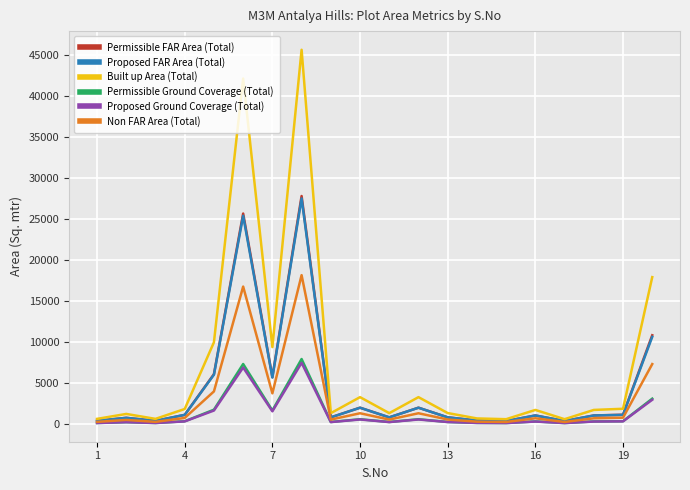

At how many categories does at least one series exceed 9727?

4